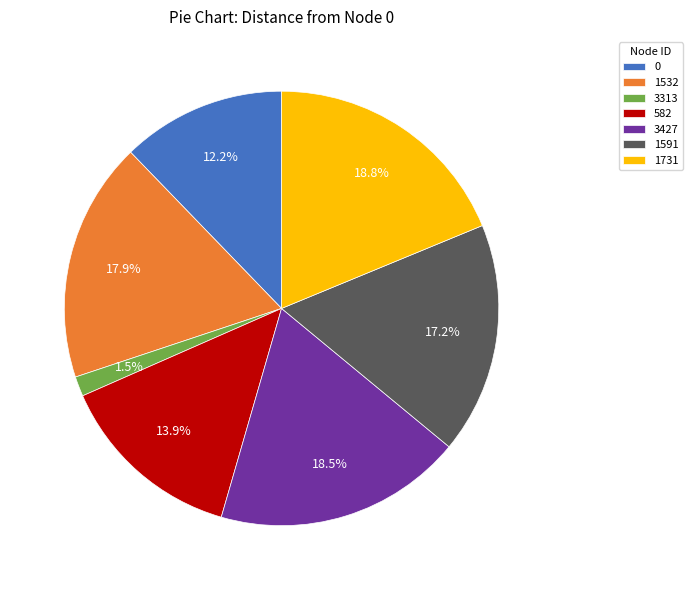

What is the ratio of the value at 1532 to the value at 1591?

1.0